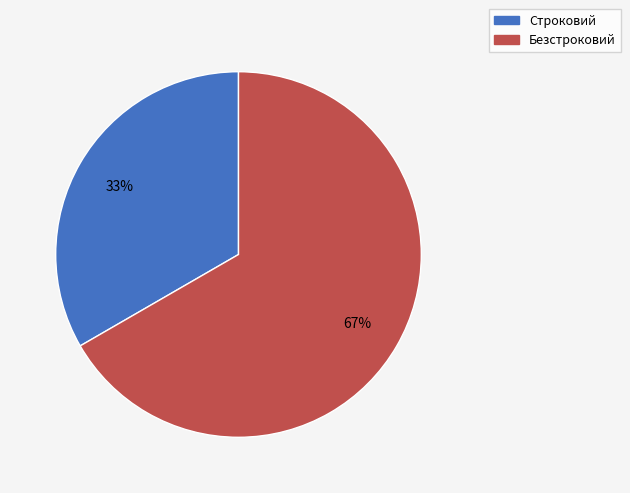

Approximately how many times larger is the value at Строковий compared to Безстроковий?

0.5